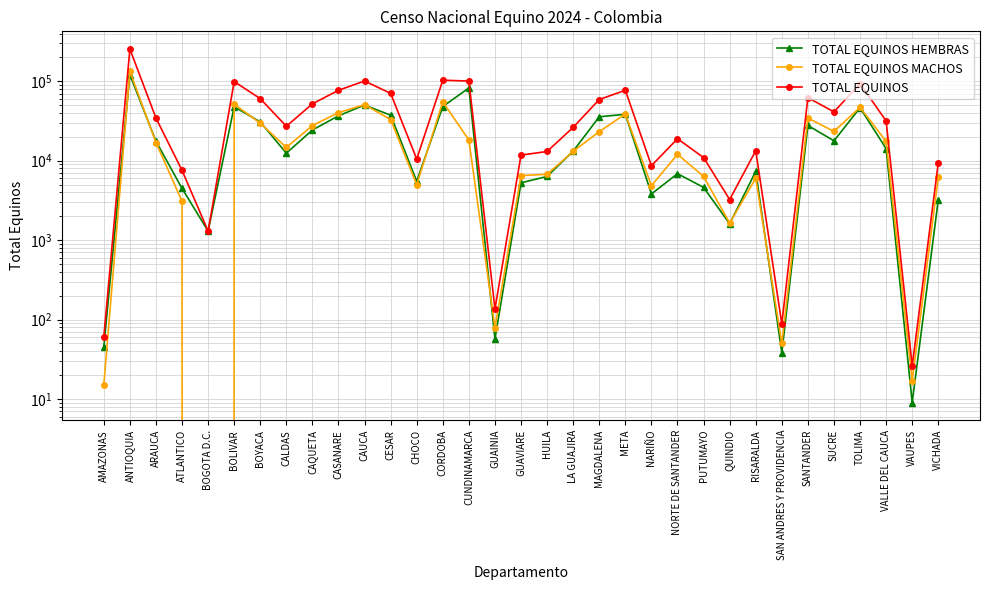

What is the minimum value for TOTAL EQUINOS?

26